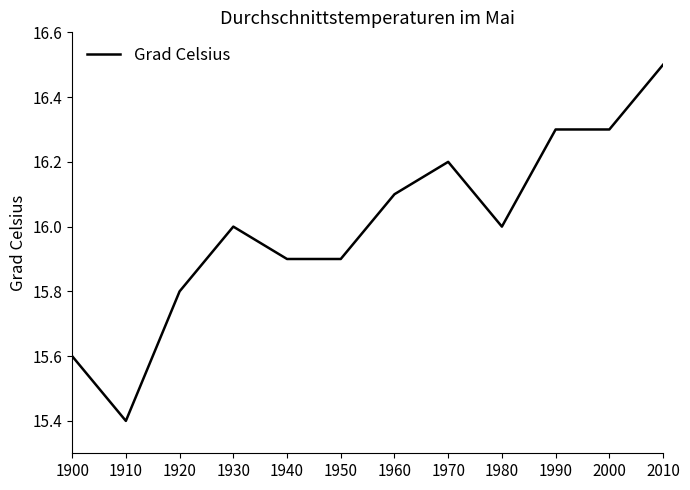

Between 1900 and 1980, which is larger?

1980